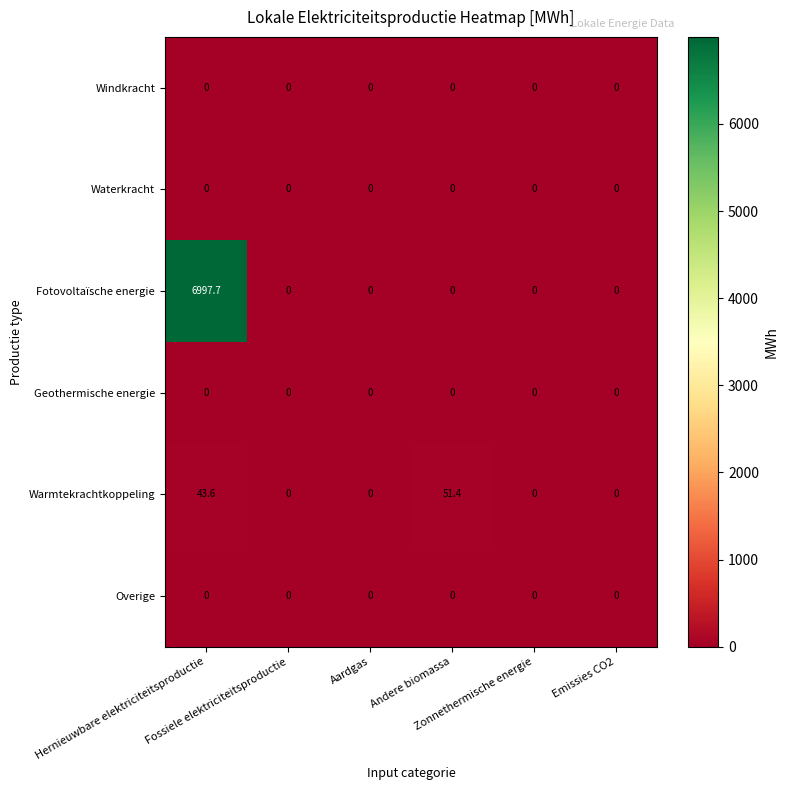

What is the maximum value shown in the chart?

6997.7